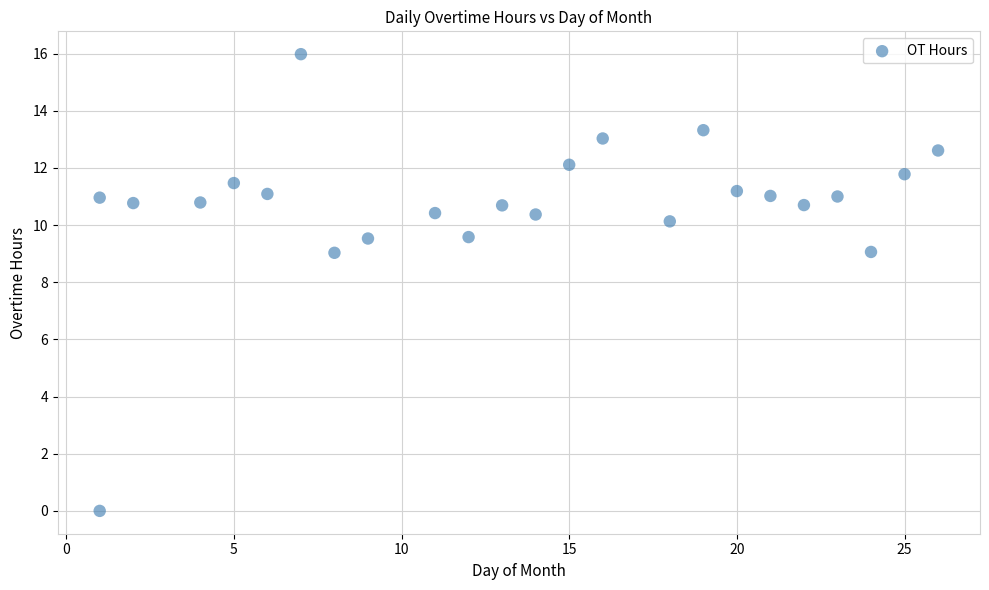

What is the range of Y values (max minus min)?

16.0